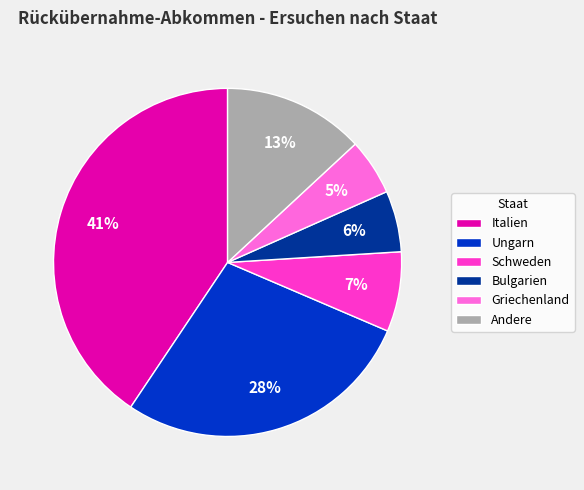

Between Italien and Andere, which is larger?

Italien